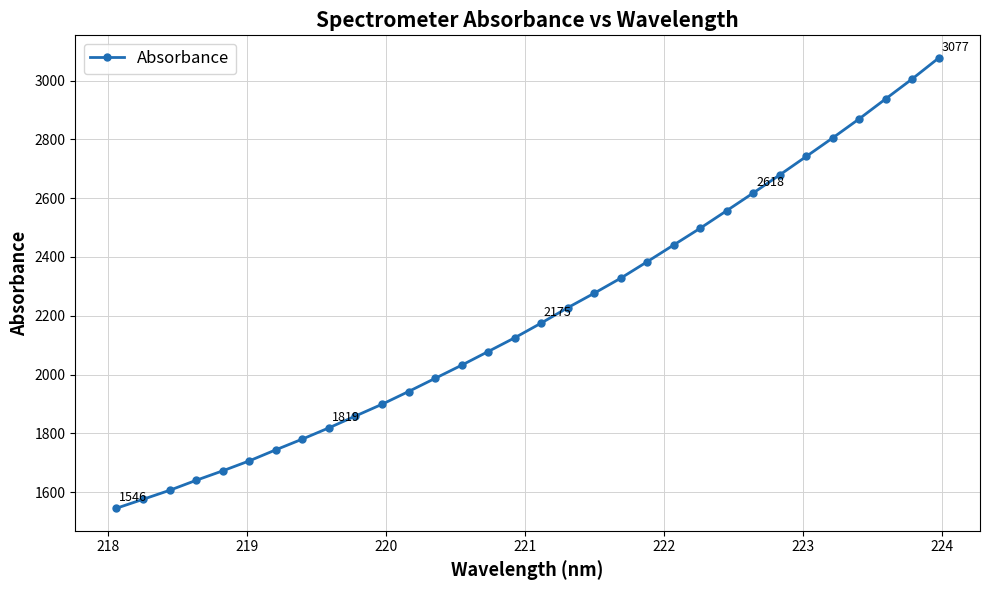

What is the maximum value shown in the chart?

3077.0